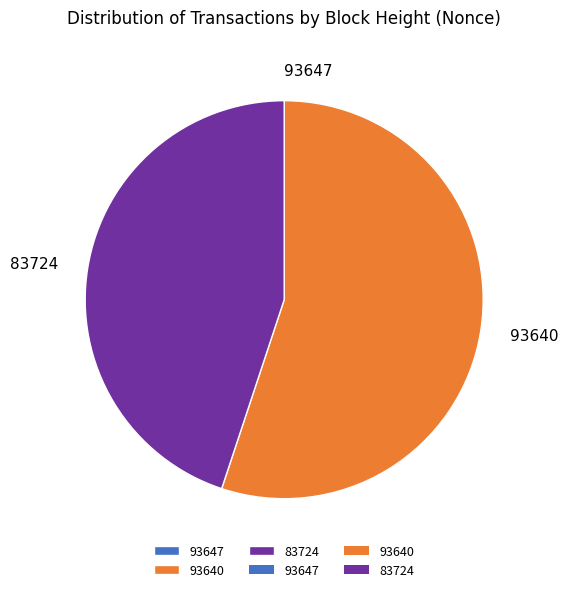

Which slice is the largest?

93640